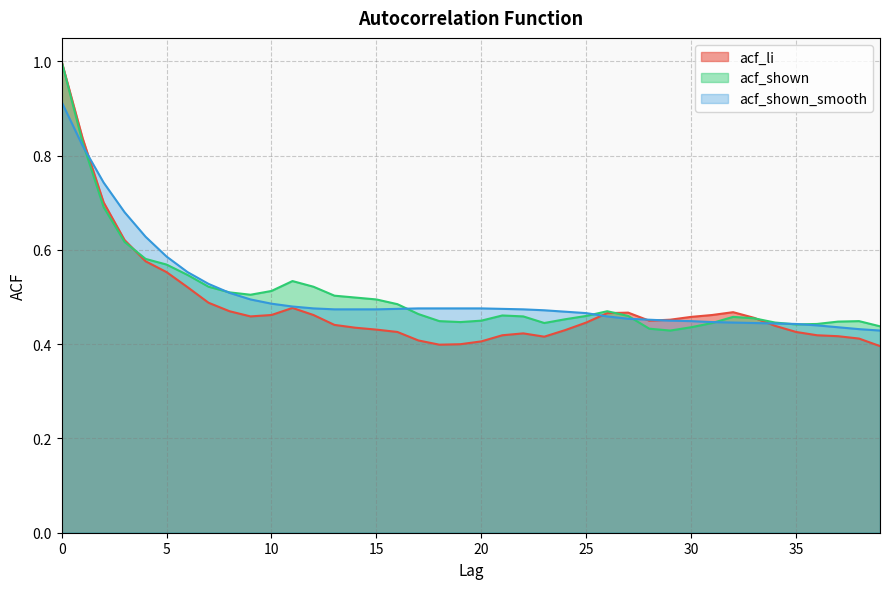

Reading right to left, what are all the values shown in this chart?

acf_li: 39=0.4	38=0.4	37=0.4	36=0.4	35=0.4	34=0.4	33=0.5	32=0.5	31=0.5	30=0.5	29=0.5	28=0.5	27=0.5	26=0.5	25=0.4	24=0.4	23=0.4	22=0.4	21=0.4	20=0.4	19=0.4	18=0.4	17=0.4	16=0.4	15=0.4	14=0.4	13=0.4	12=0.5	11=0.5	10=0.5	9=0.5	8=0.5	7=0.5	6=0.5	5=0.6	4=0.6	3=0.6	2=0.7	1=0.8	0=1.0
acf_shown: 39=0.4	38=0.4	37=0.4	36=0.4	35=0.4	34=0.4	33=0.5	32=0.5	31=0.4	30=0.4	29=0.4	28=0.4	27=0.5	26=0.5	25=0.5	24=0.5	23=0.4	22=0.5	21=0.5	20=0.5	19=0.4	18=0.4	17=0.5	16=0.5	15=0.5	14=0.5	13=0.5	12=0.5	11=0.5	10=0.5	9=0.5	8=0.5	7=0.5	6=0.5	5=0.6	4=0.6	3=0.6	2=0.7	1=0.8	0=1.0
acf_shown_smooth: 39=0.4	38=0.4	37=0.4	36=0.4	35=0.4	34=0.4	33=0.4	32=0.4	31=0.4	30=0.4	29=0.5	28=0.5	27=0.5	26=0.5	25=0.5	24=0.5	23=0.5	22=0.5	21=0.5	20=0.5	19=0.5	18=0.5	17=0.5	16=0.5	15=0.5	14=0.5	13=0.5	12=0.5	11=0.5	10=0.5	9=0.5	8=0.5	7=0.5	6=0.6	5=0.6	4=0.6	3=0.7	2=0.7	1=0.8	0=0.9